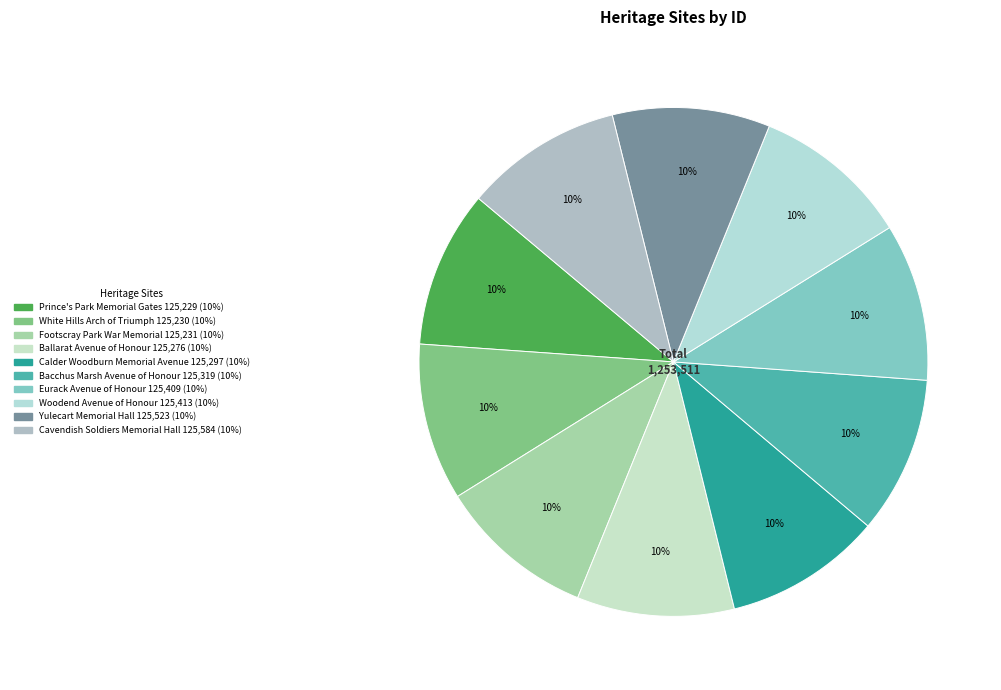

Is it true that Prince's Park Memorial Gates is 18% of the pie?

False